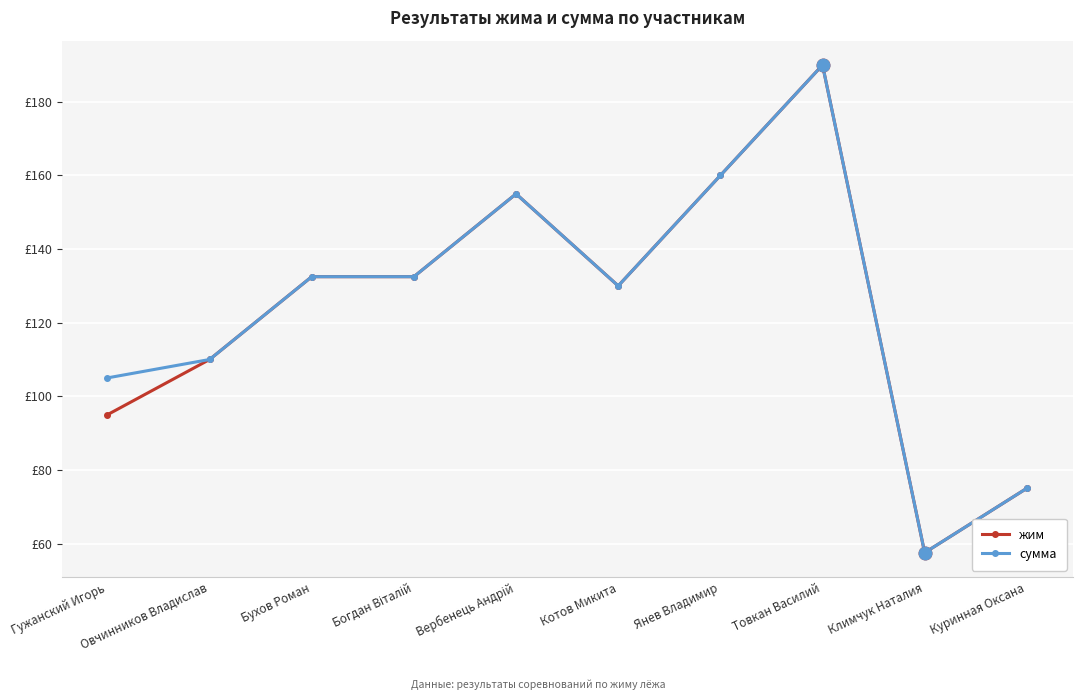

What is the difference between the maximum and second lowest values in the жим series?

115.0